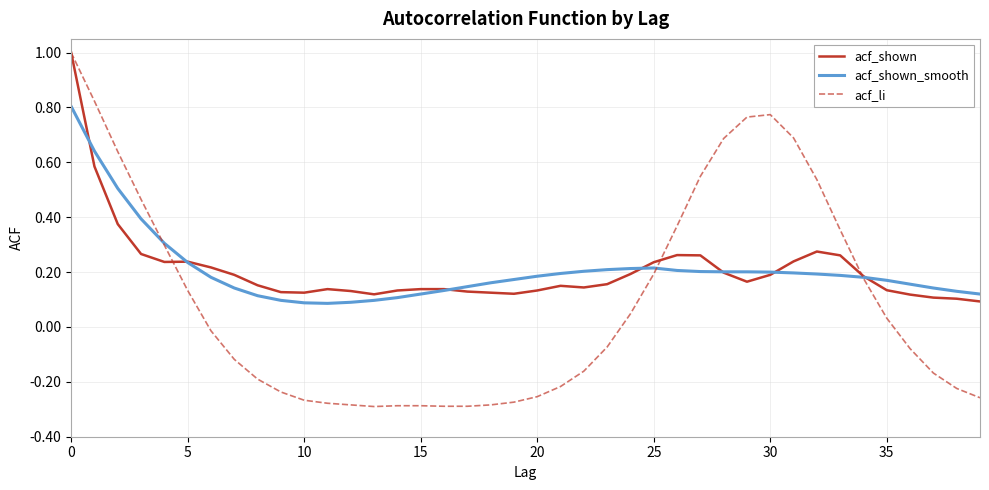

What is the sum of all acf_li values?

3.7